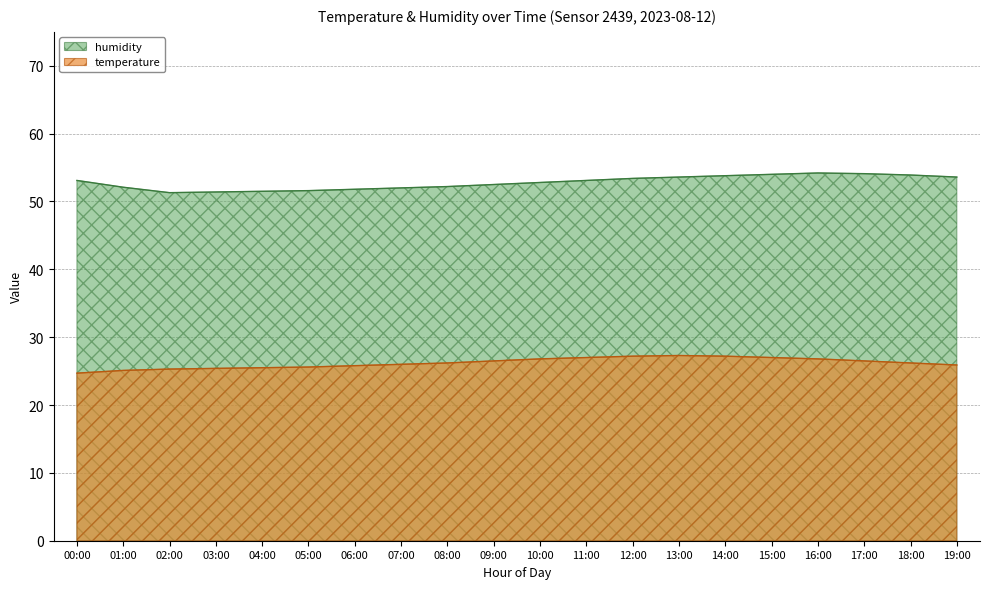

In humidity, how many points are lower than both neighbors (excluding endpoints)?

1